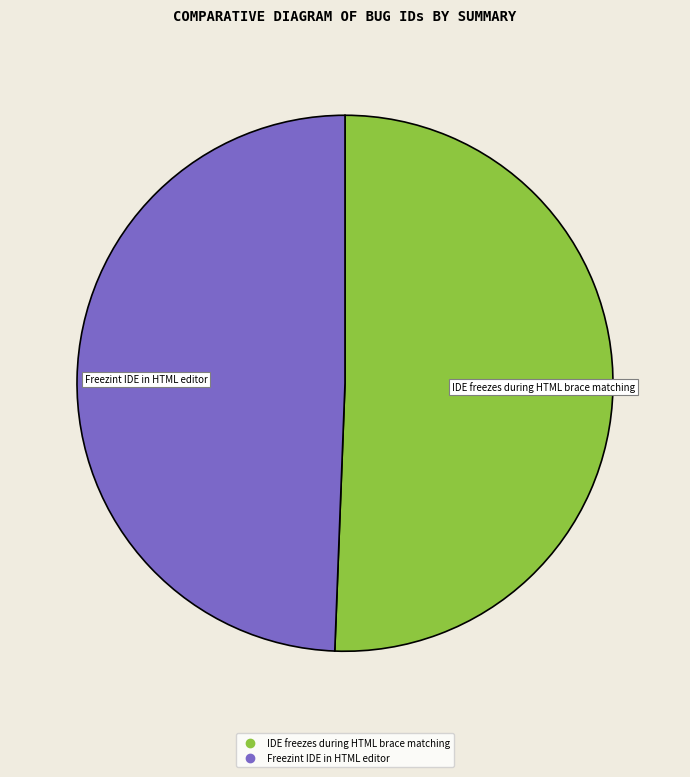

What is the largest slice in the pie chart?

IDE freezes during HTML brace matching